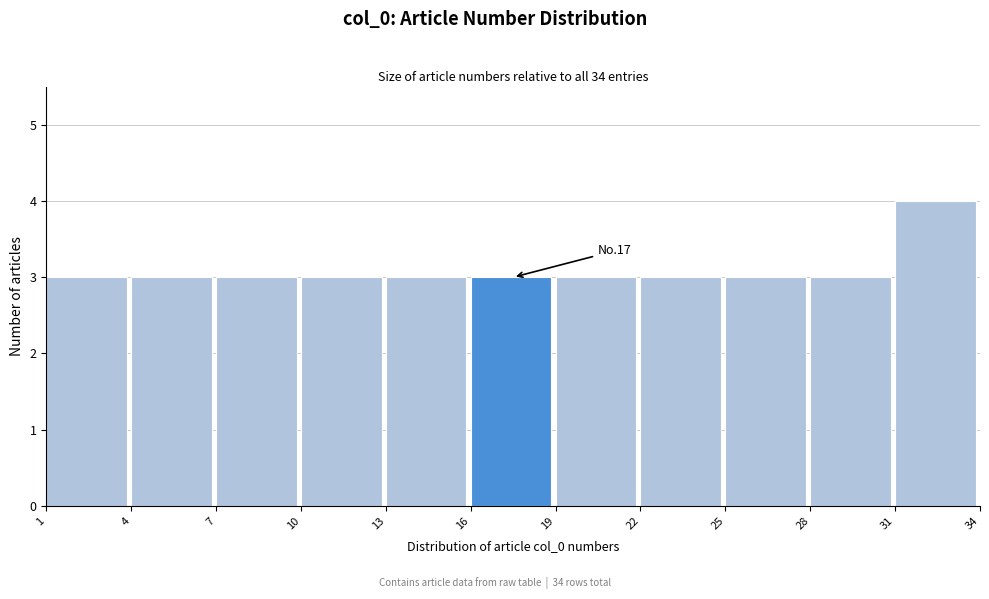

Over which range of the x-axis is the bar tallest?

31 to 34